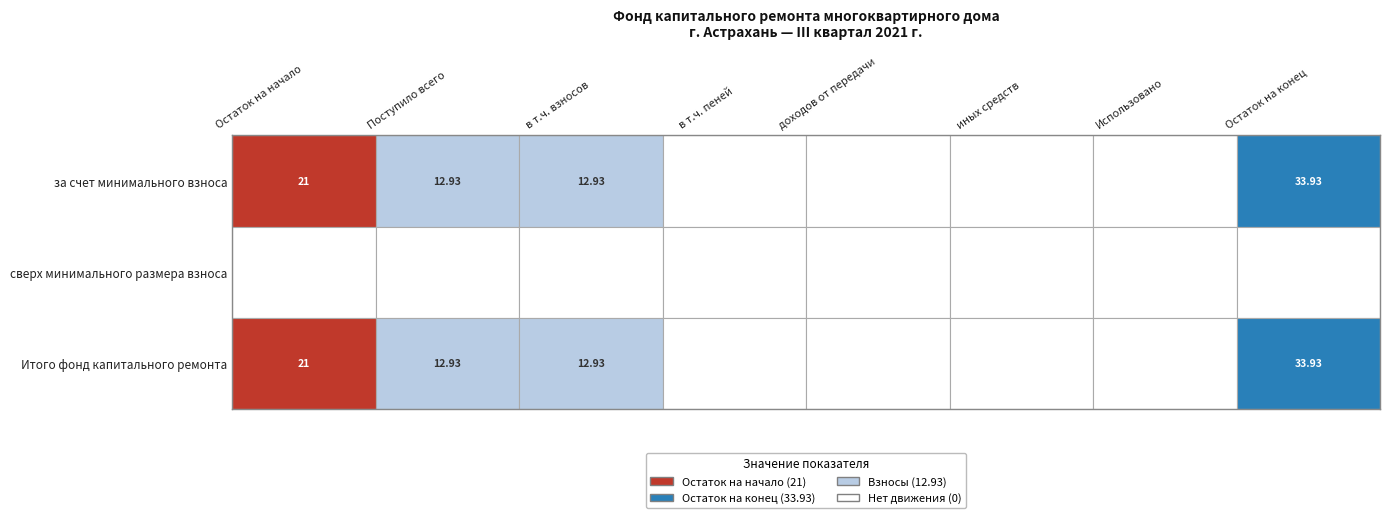

Which series has the largest range (max minus min)?

за счет минимального взноса